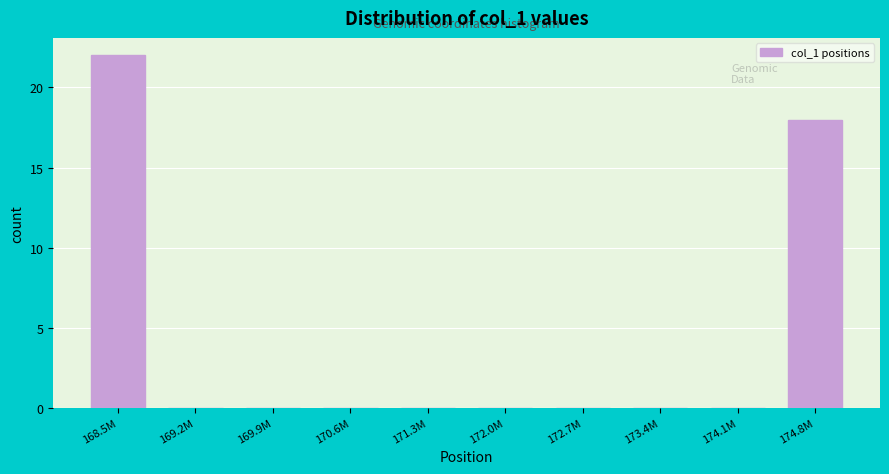

Reading left to right, what are all the values shown in this chart?

168.5M=22	169.2M=0	169.9M=0	170.6M=0	171.3M=0	172.0M=0	172.7M=0	173.4M=0	174.1M=0	174.8M=18